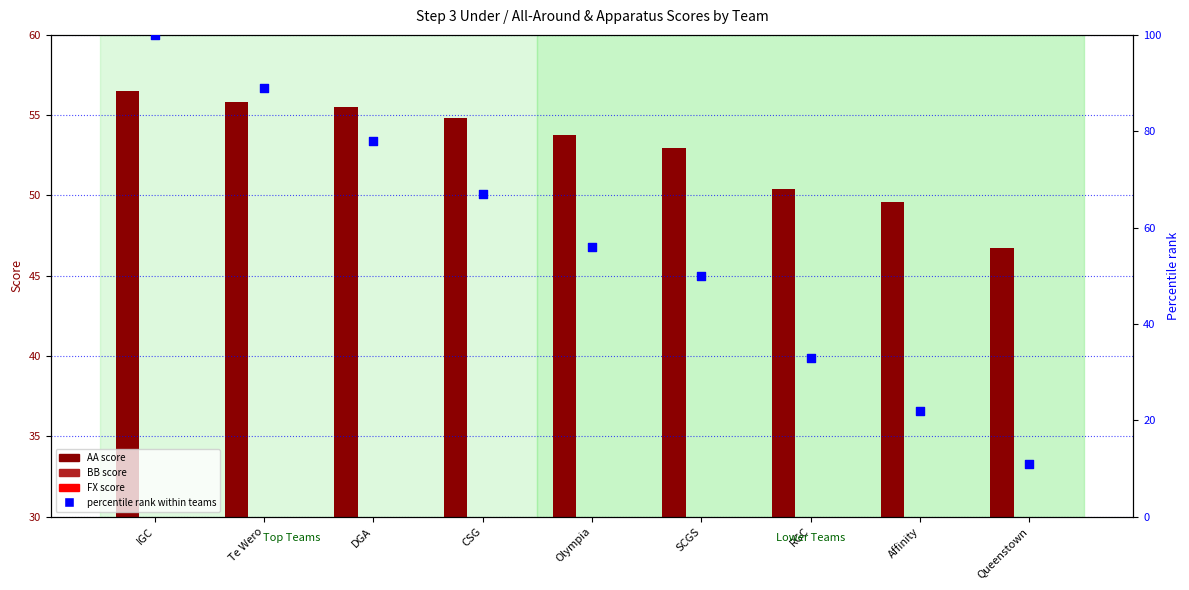

What are all the series names shown in the legend?

AA score, BB score, FX score, percentile rank within teams